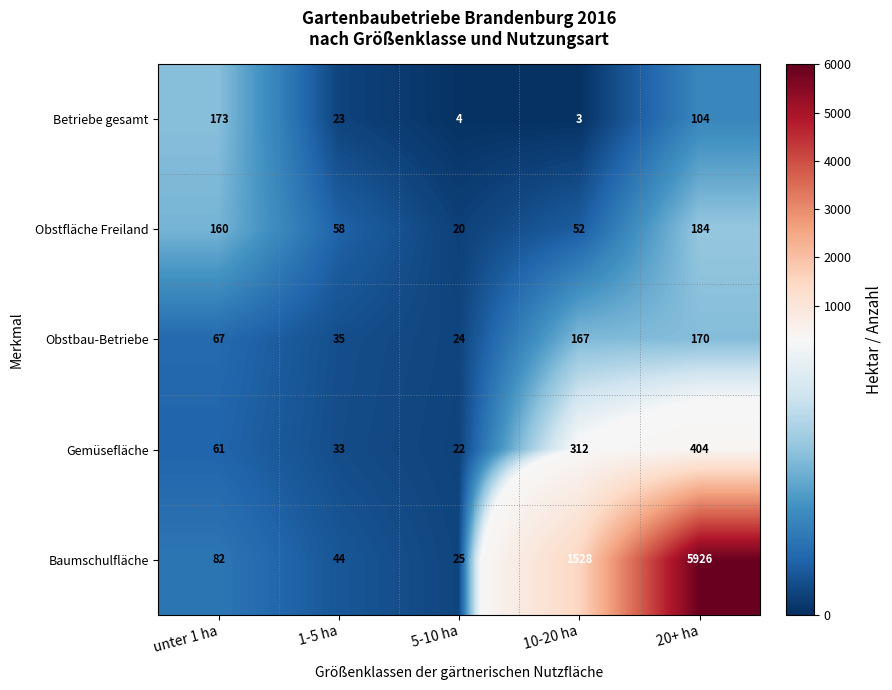

At which category is the sum across all series the highest?

20+ ha